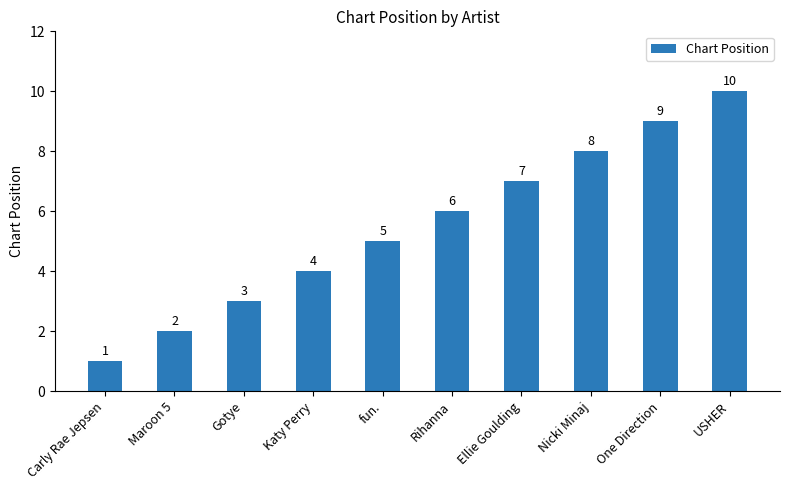

How many values are between 3 and 8?

6